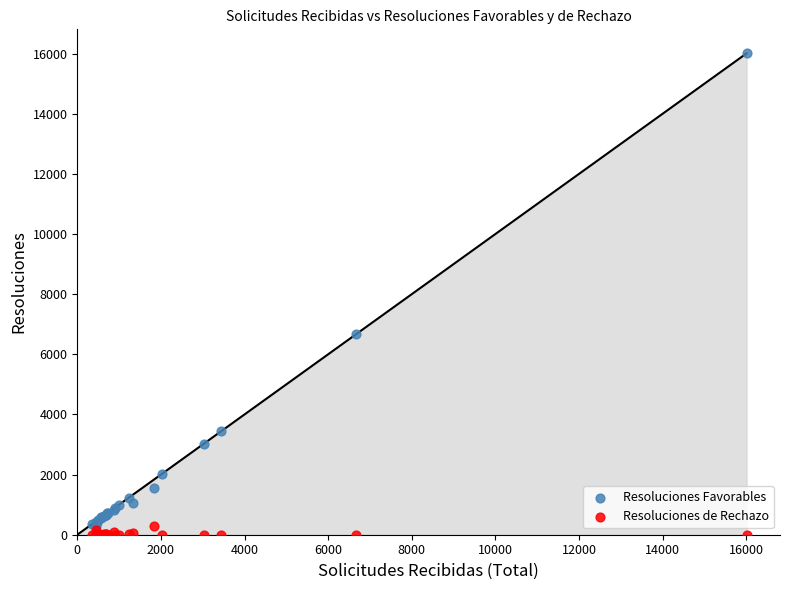

Across all series, what Y value is closest to 8003?

6669